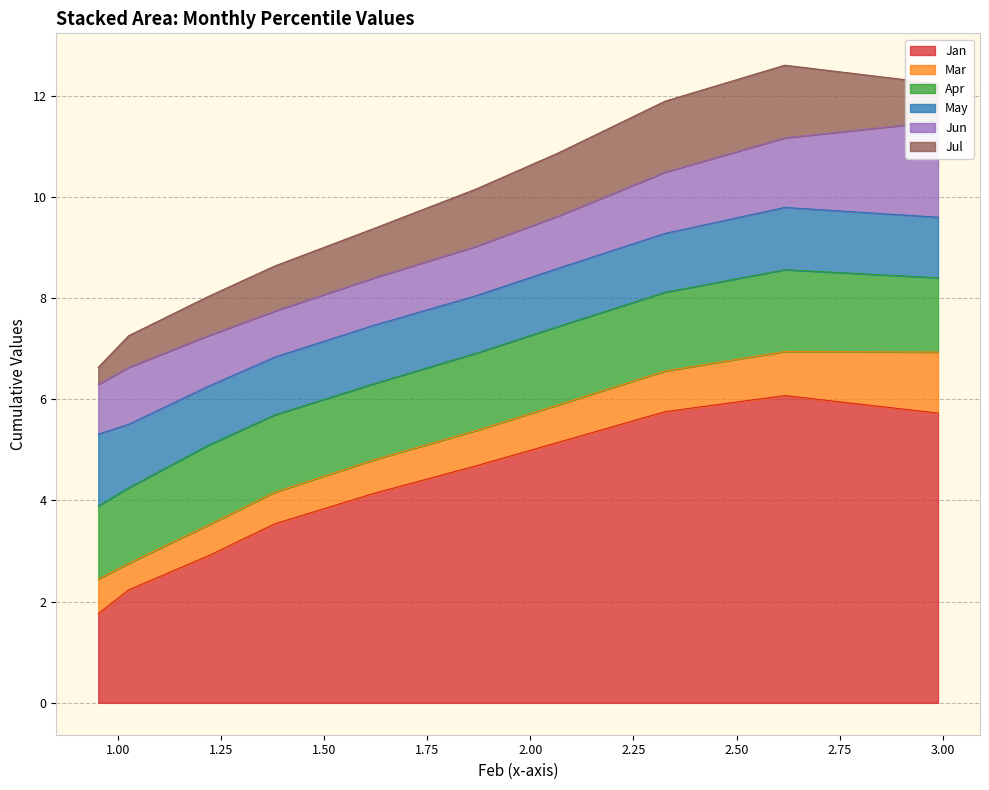

True or false: Jan has a value of 0.6 at pct75.

False